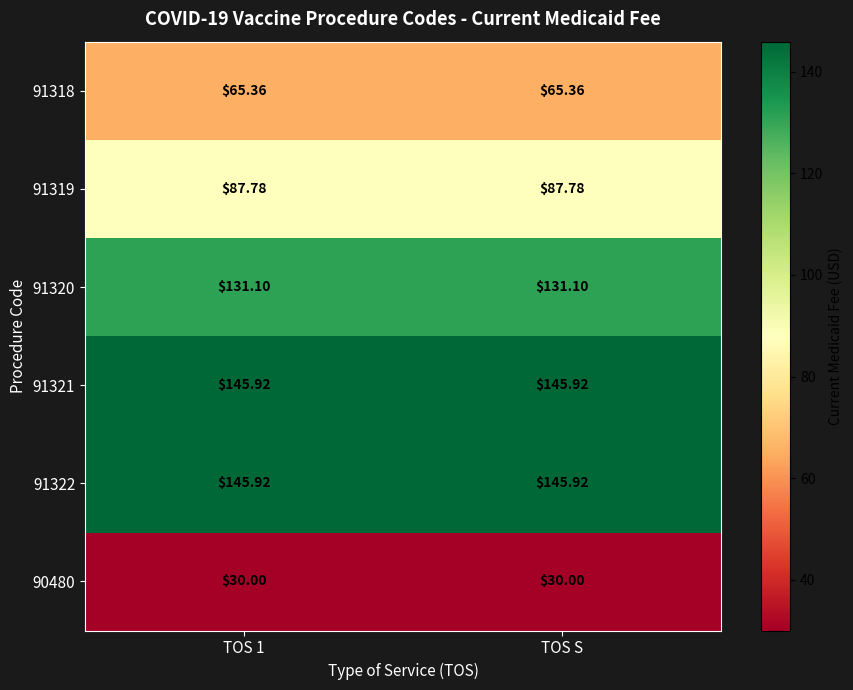

Is the value of 91322 at TOS 1 greater than the value of 91320 at TOS 1?

Yes